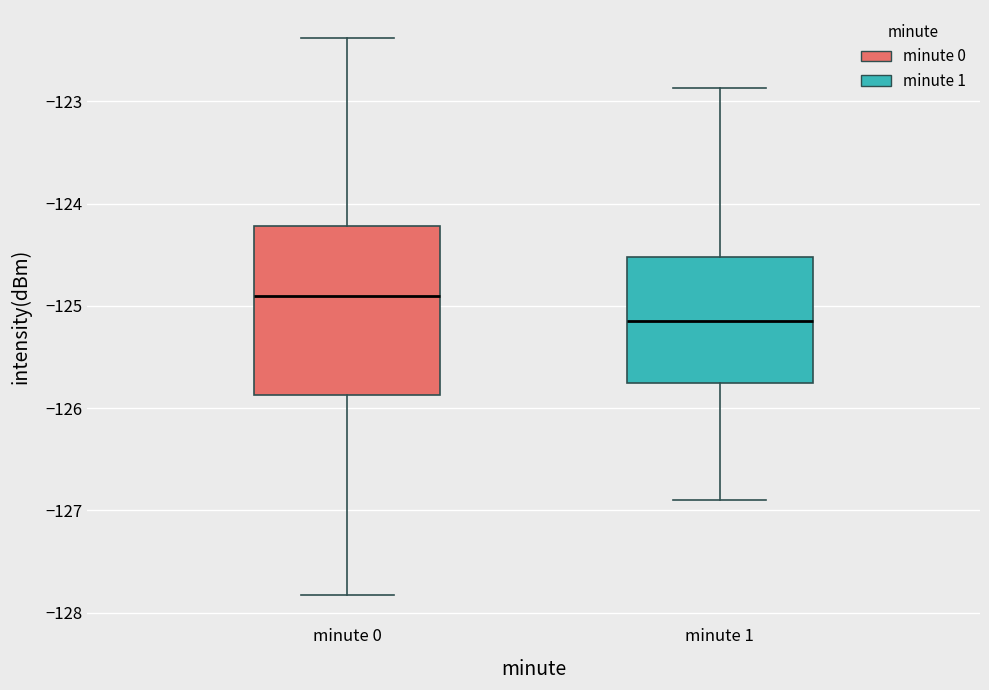

Which box's median line is the highest?

minute 0